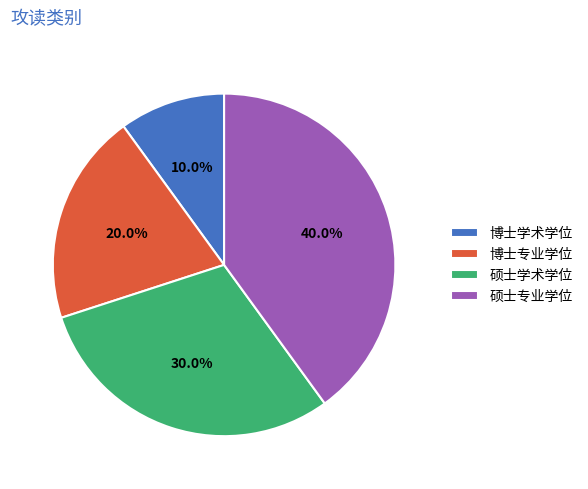

Is there any slice that represents more than half of the pie?

No